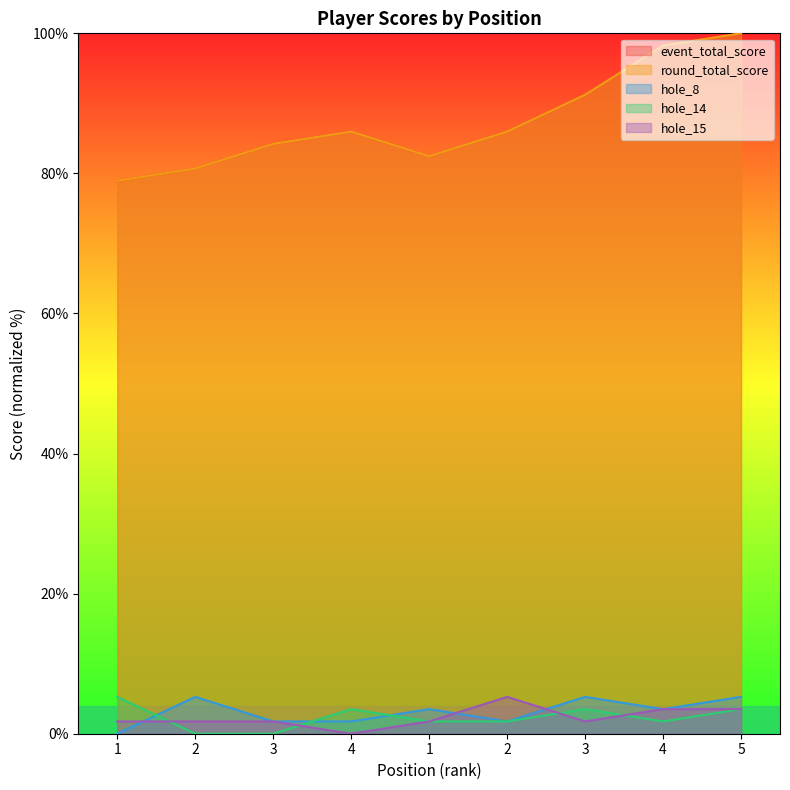

What is the sum of all event_total_score values?

787.7